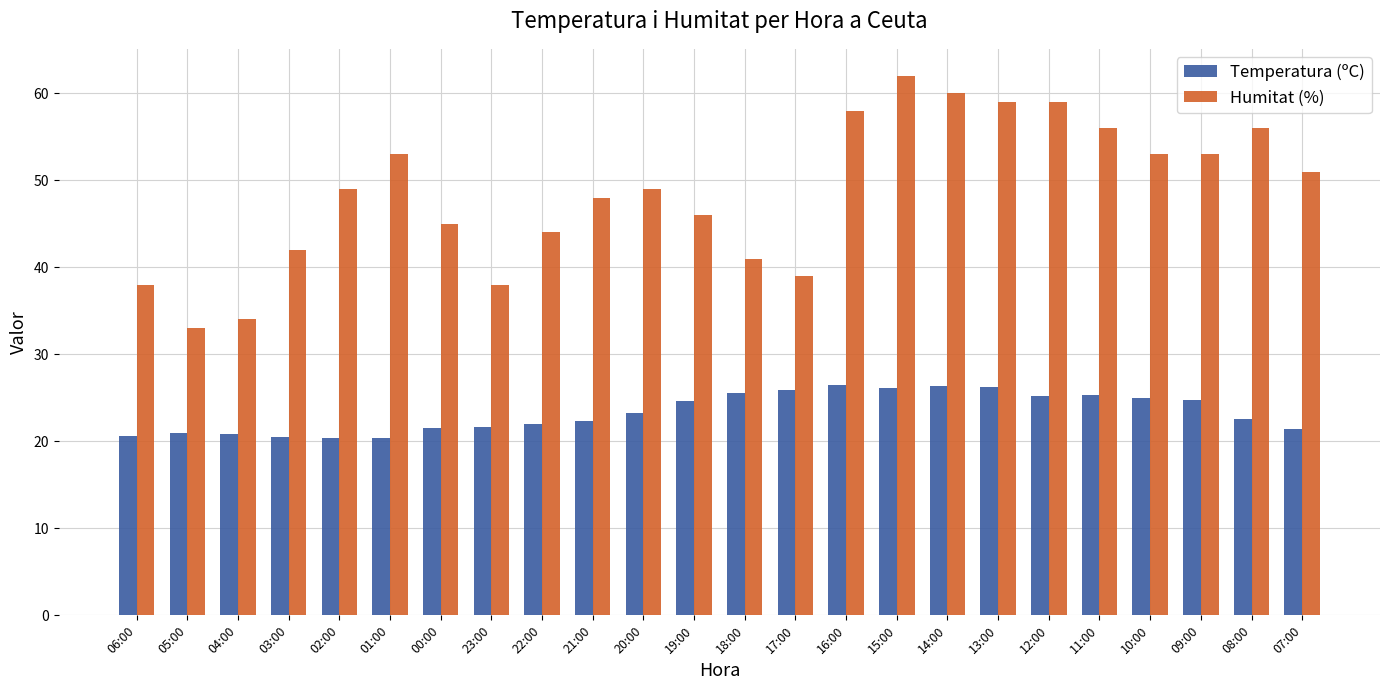

What is the approximate value of Temperatura (ºC) at 22:00?

22.0